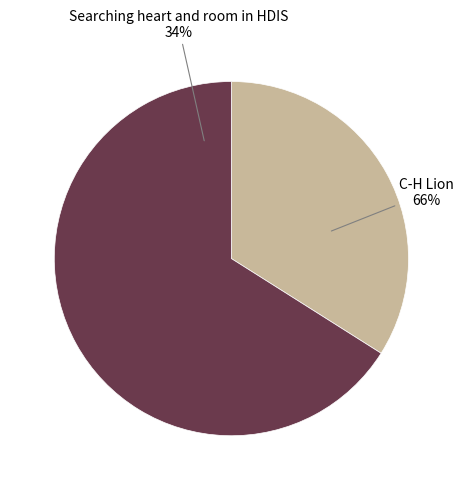

Does C-H Lion account for over 50% of the chart?

Yes